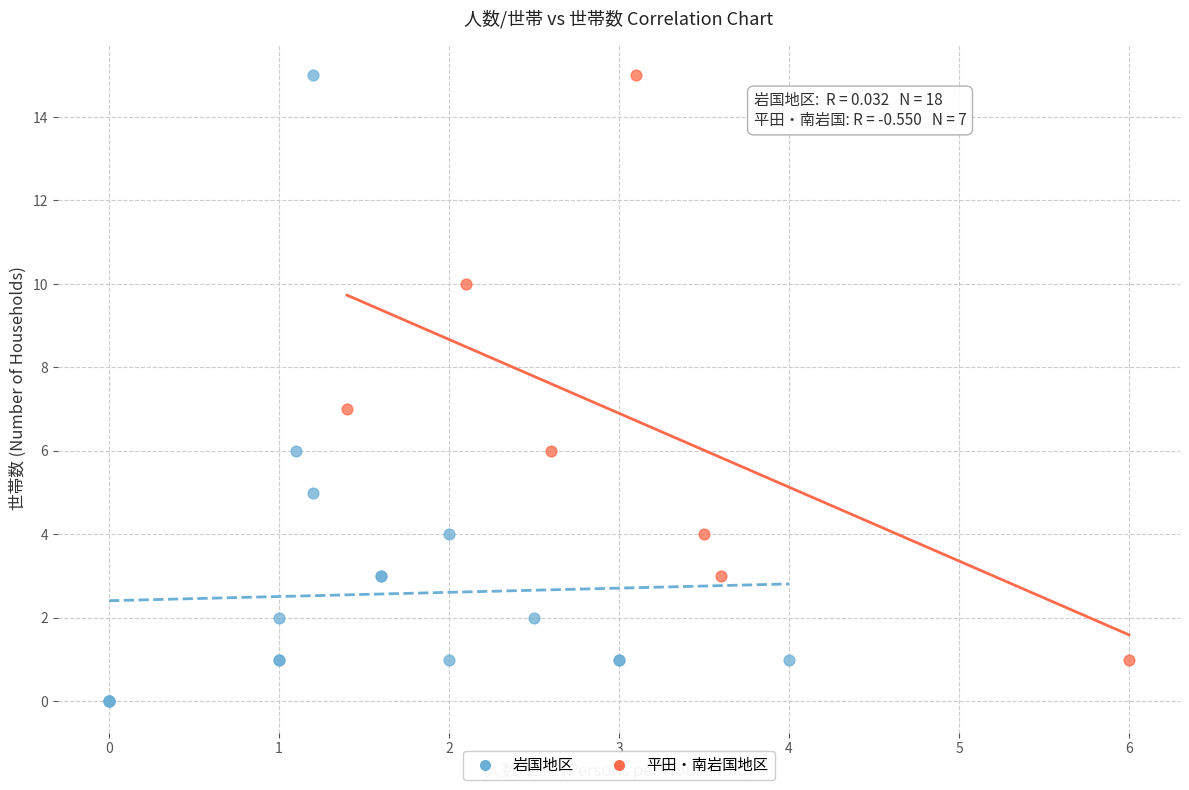

Which series reaches the minimum Y coordinate?

岩国地区